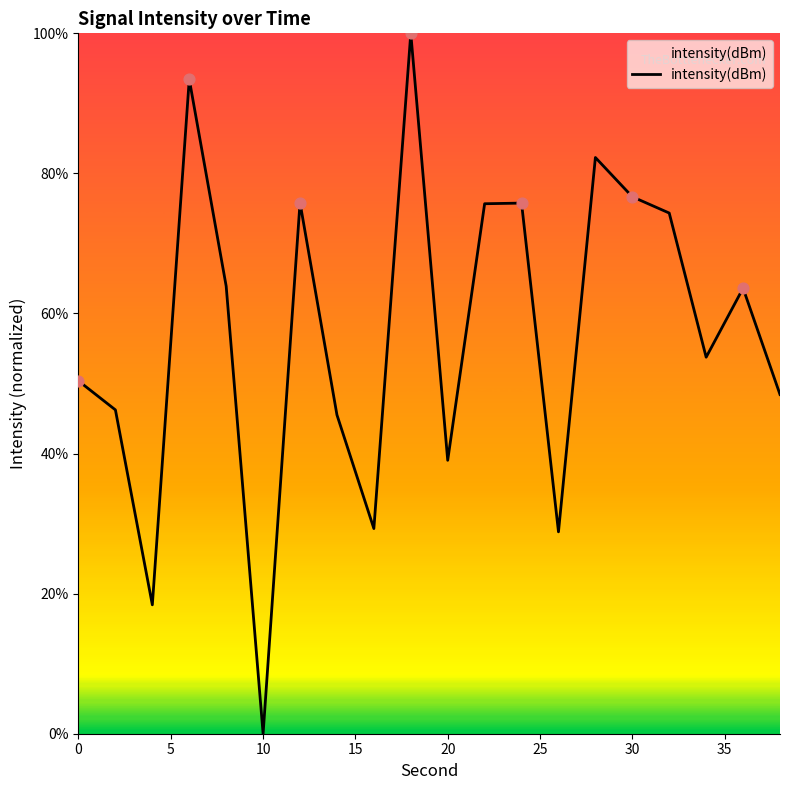

What is the maximum value shown in the chart?

100.0